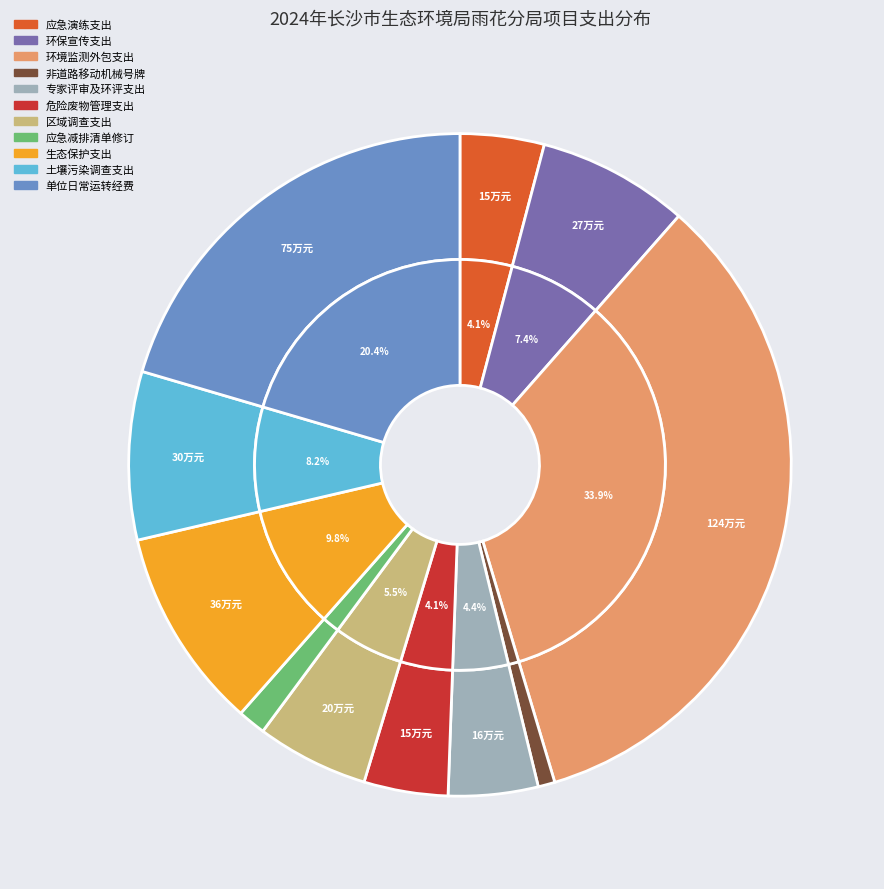

Count the number of slices in the pie.

11